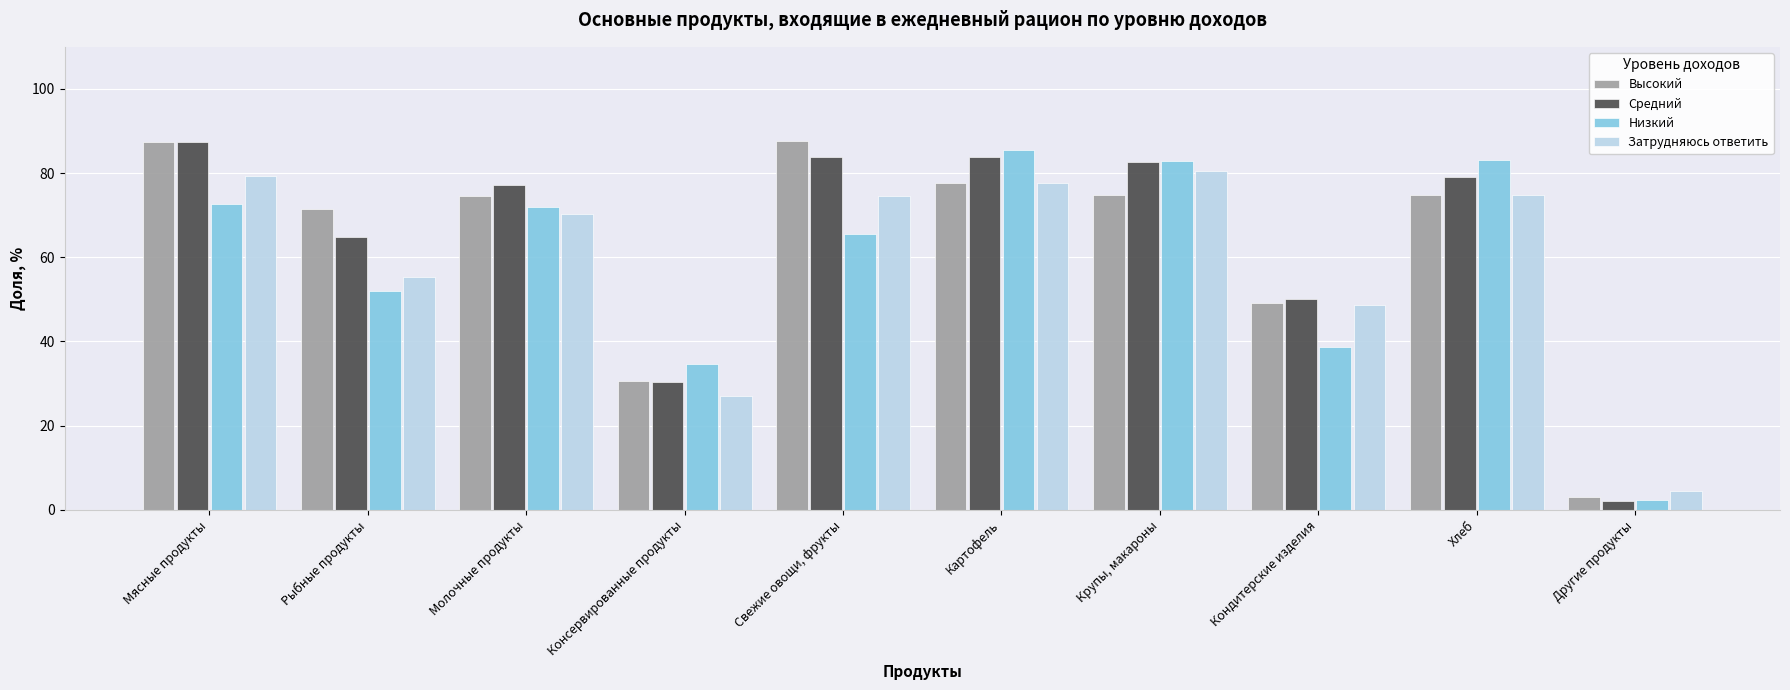

Does the chart contain stacked bars?

No